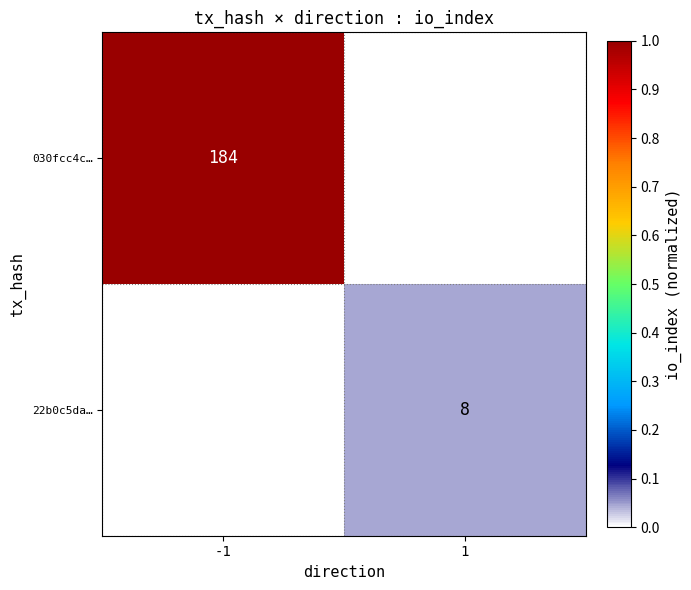

True or false: 030fcc4c… has a value of 266 at -1.

False